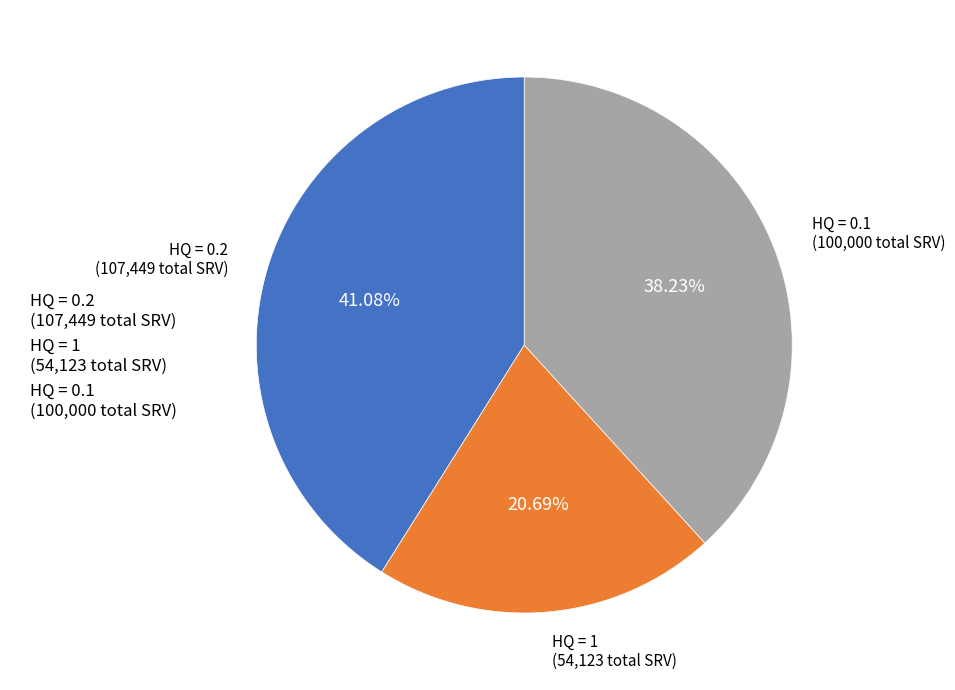

Rank the categories by value from lowest to highest.

HQ = 1 (54,123 total SRV), HQ = 0.1 (100,000 total SRV), HQ = 0.2 (107,449 total SRV)